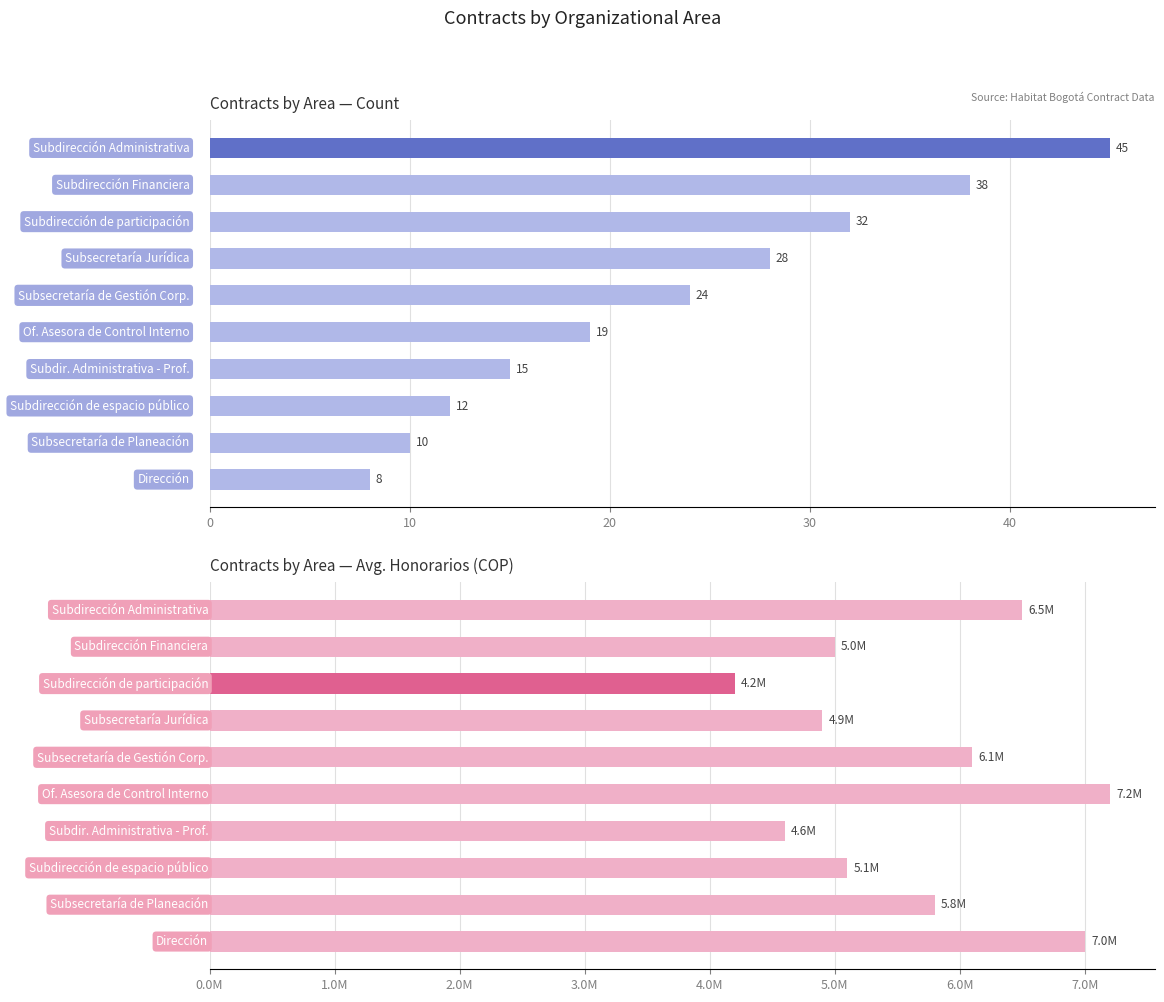

Which series has the widest spread of values?

Avg Honorarios